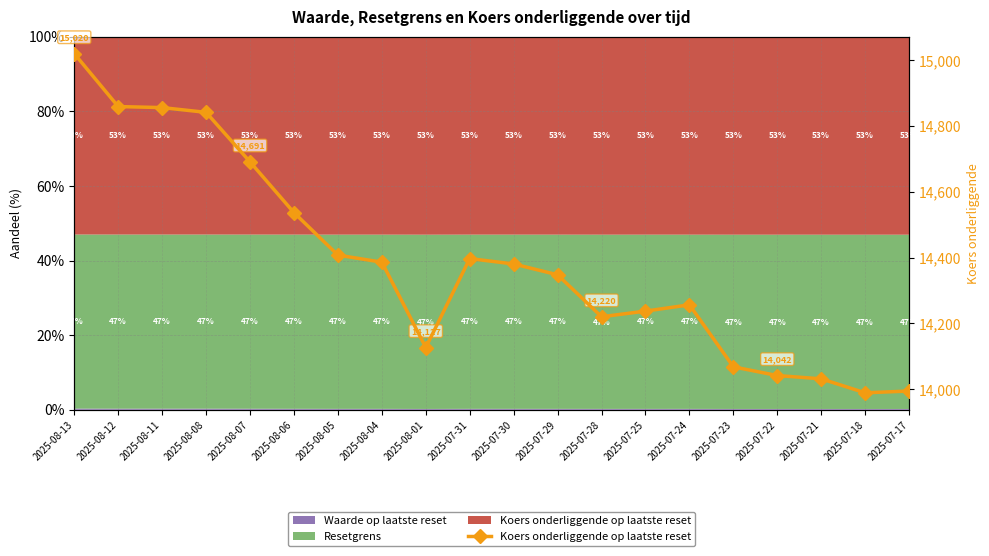

At which category does the data reach its first local valley?

2025-08-01